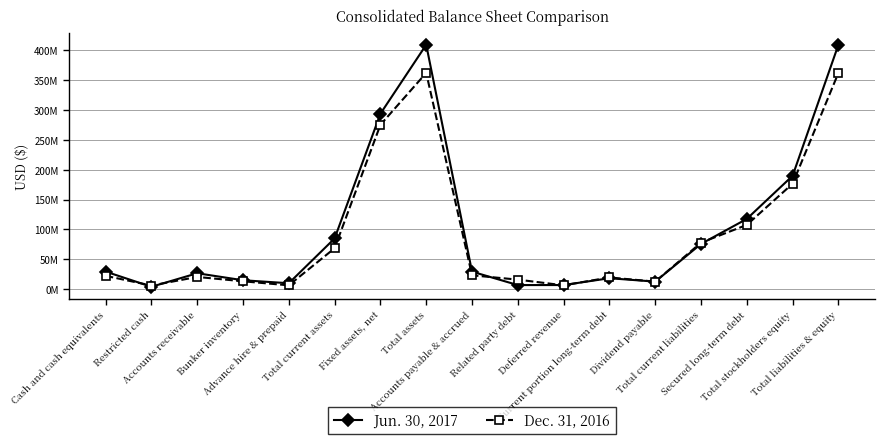

At which label does Jun. 30, 2017 first exceed 29342760?

Cash and cash equivalents